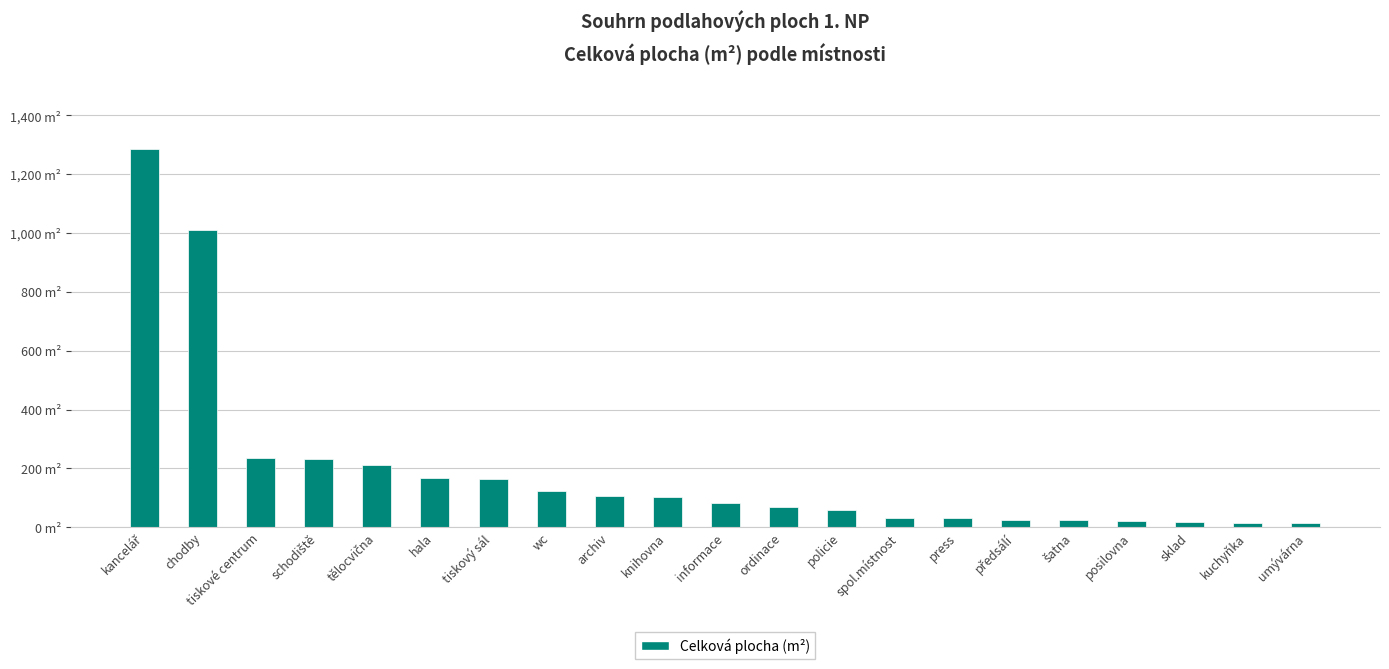

What is the difference between the second highest and minimum values?

994.7